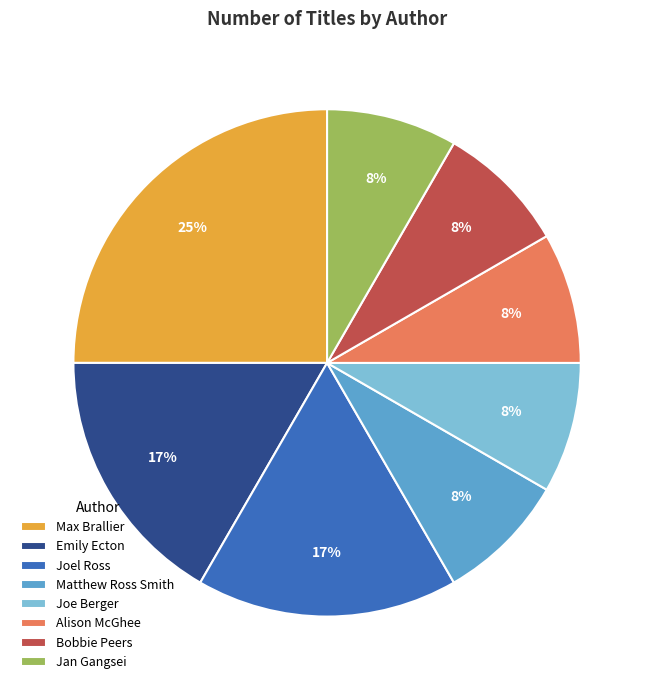

Which category has the biggest portion of the pie?

Max Brallier